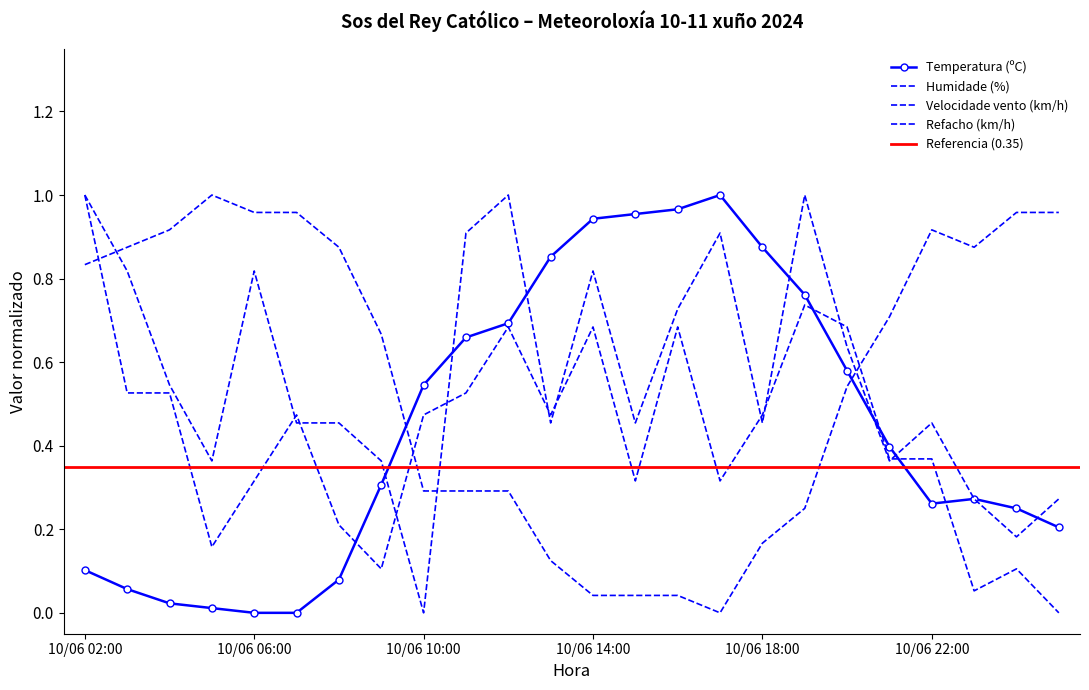

Reading left to right, what are all the values shown in this chart?

Temperatura (ºC): 10/06 02:00=0.1	10/06 03:00=0.1	10/06 04:00=0.0	10/06 05:00=0.0	10/06 06:00=0.0	10/06 07:00=0.0	10/06 08:00=0.1	10/06 09:00=0.3	10/06 10:00=0.5	10/06 11:00=0.7	10/06 12:00=0.7	10/06 13:00=0.9	10/06 14:00=0.9	10/06 15:00=1.0	10/06 16:00=1.0	10/06 17:00=1.0	10/06 18:00=0.9	10/06 19:00=0.8	10/06 20:00=0.6	10/06 21:00=0.4	10/06 22:00=0.3	10/06 23:00=0.3	11/06 00:00=0.3	11/06 01:00=0.2
Humidade (%): 10/06 02:00=0.8	10/06 03:00=0.9	10/06 04:00=0.9	10/06 05:00=1.0	10/06 06:00=1.0	10/06 07:00=1.0	10/06 08:00=0.9	10/06 09:00=0.7	10/06 10:00=0.3	10/06 11:00=0.3	10/06 12:00=0.3	10/06 13:00=0.1	10/06 14:00=0.0	10/06 15:00=0.0	10/06 16:00=0.0	10/06 17:00=0.0	10/06 18:00=0.2	10/06 19:00=0.2	10/06 20:00=0.5	10/06 21:00=0.7	10/06 22:00=0.9	10/06 23:00=0.9	11/06 00:00=1.0	11/06 01:00=1.0
Velocidade vento (km/h): 10/06 02:00=1.0	10/06 03:00=0.8	10/06 04:00=0.5	10/06 05:00=0.4	10/06 06:00=0.8	10/06 07:00=0.5	10/06 08:00=0.5	10/06 09:00=0.4	10/06 10:00=0.0	10/06 11:00=0.9	10/06 12:00=1.0	10/06 13:00=0.5	10/06 14:00=0.8	10/06 15:00=0.5	10/06 16:00=0.7	10/06 17:00=0.9	10/06 18:00=0.5	10/06 19:00=1.0	10/06 20:00=0.6	10/06 21:00=0.4	10/06 22:00=0.5	10/06 23:00=0.3	11/06 00:00=0.2	11/06 01:00=0.3
Refacho (km/h): 10/06 02:00=1.0	10/06 03:00=0.5	10/06 04:00=0.5	10/06 05:00=0.2	10/06 06:00=0.3	10/06 07:00=0.5	10/06 08:00=0.2	10/06 09:00=0.1	10/06 10:00=0.5	10/06 11:00=0.5	10/06 12:00=0.7	10/06 13:00=0.5	10/06 14:00=0.7	10/06 15:00=0.3	10/06 16:00=0.7	10/06 17:00=0.3	10/06 18:00=0.5	10/06 19:00=0.7	10/06 20:00=0.7	10/06 21:00=0.4	10/06 22:00=0.4	10/06 23:00=0.1	11/06 00:00=0.1	11/06 01:00=0.0